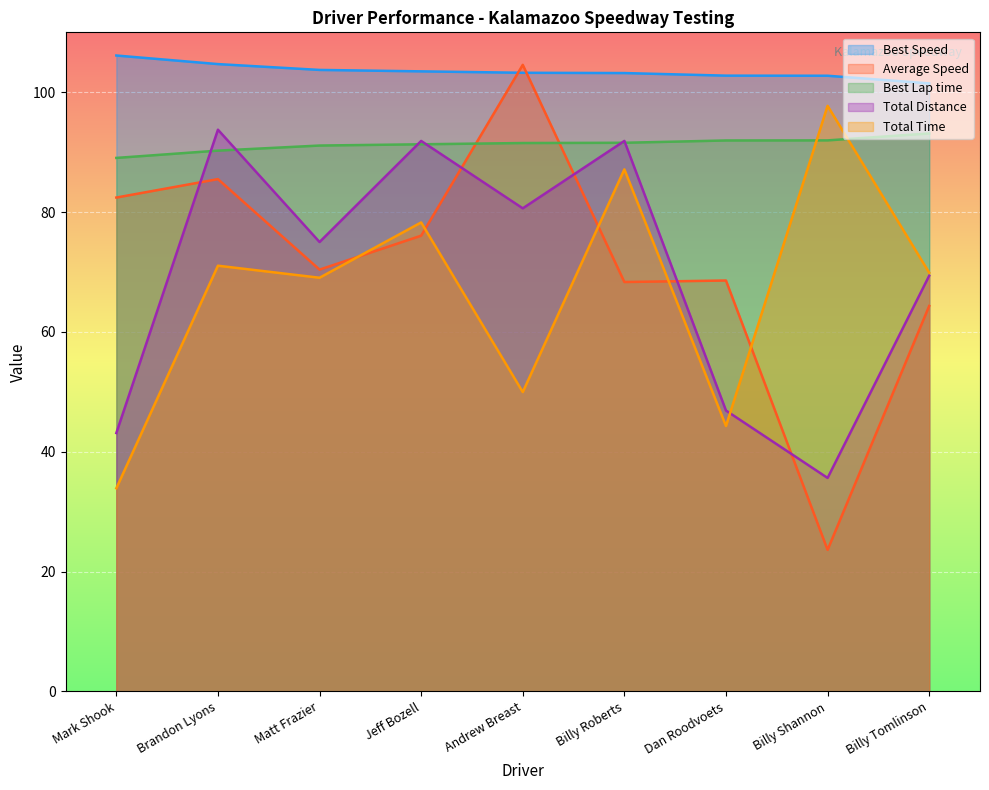

Which series has the widest spread of values?

Average Speed